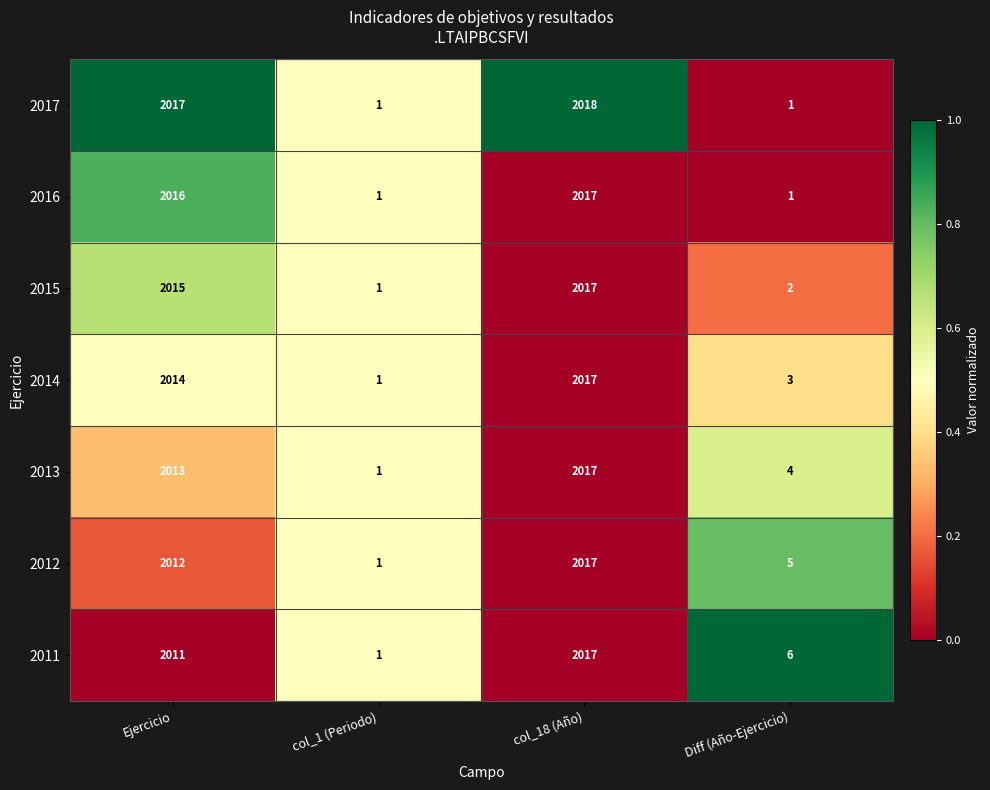

At which label is 2011 closest to 1009?

Ejercicio